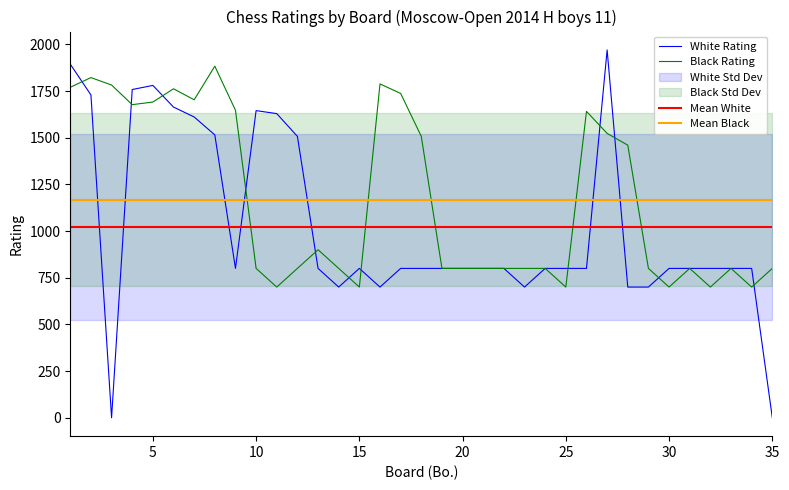

Is this an area chart (filled region under the line)?

No